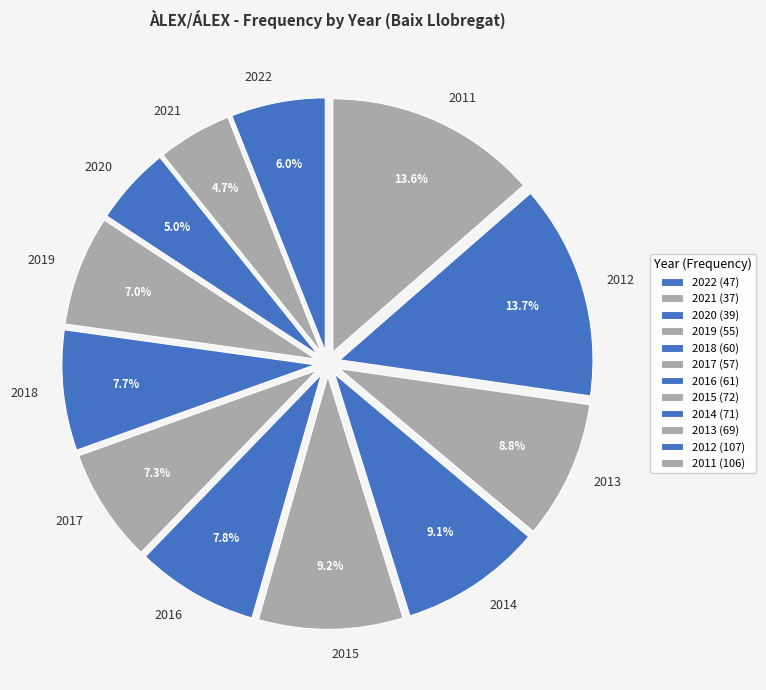

To the nearest percent, what is the combined percentage of 2020 and 2011?

19%